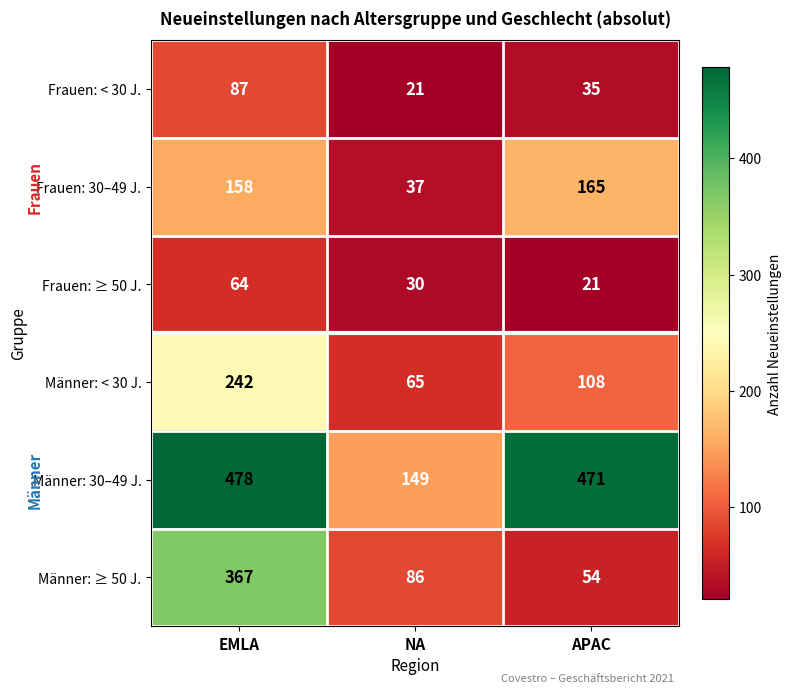

What is the minimum value shown in the chart?

21